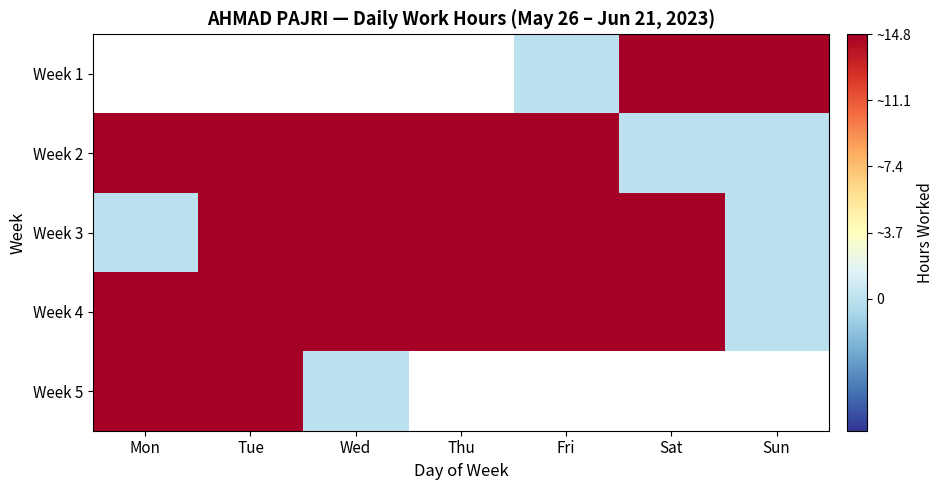

Rank the series by their maximum value, from highest to lowest.

Week 1, Week 2, Week 3, Week 5, Week 4